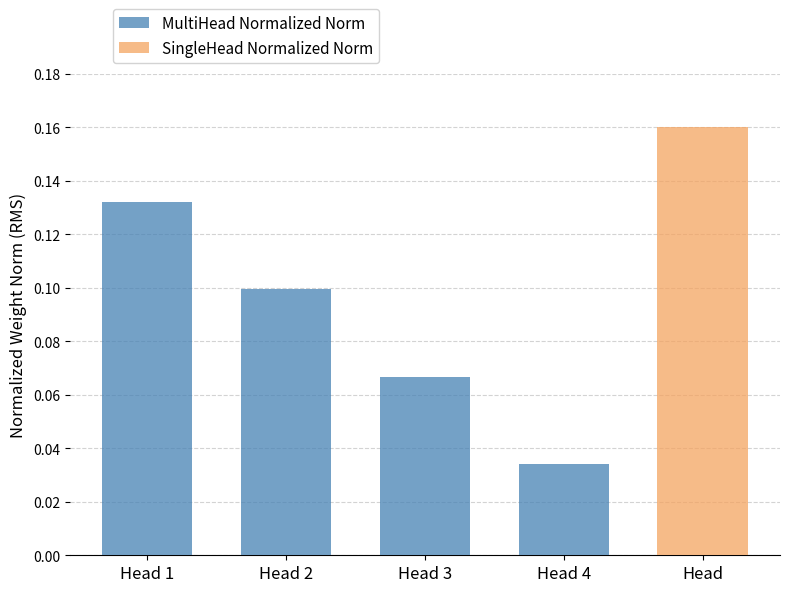

Count the MultiHead Normalized Norm values in the range 0 to 1.

4